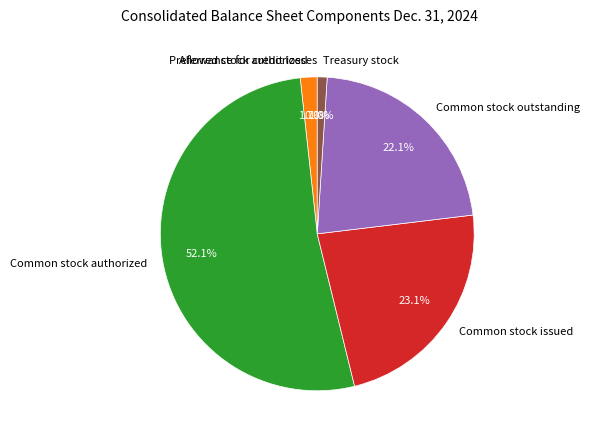

What portion of the pie excludes Common stock authorized?

47.9%